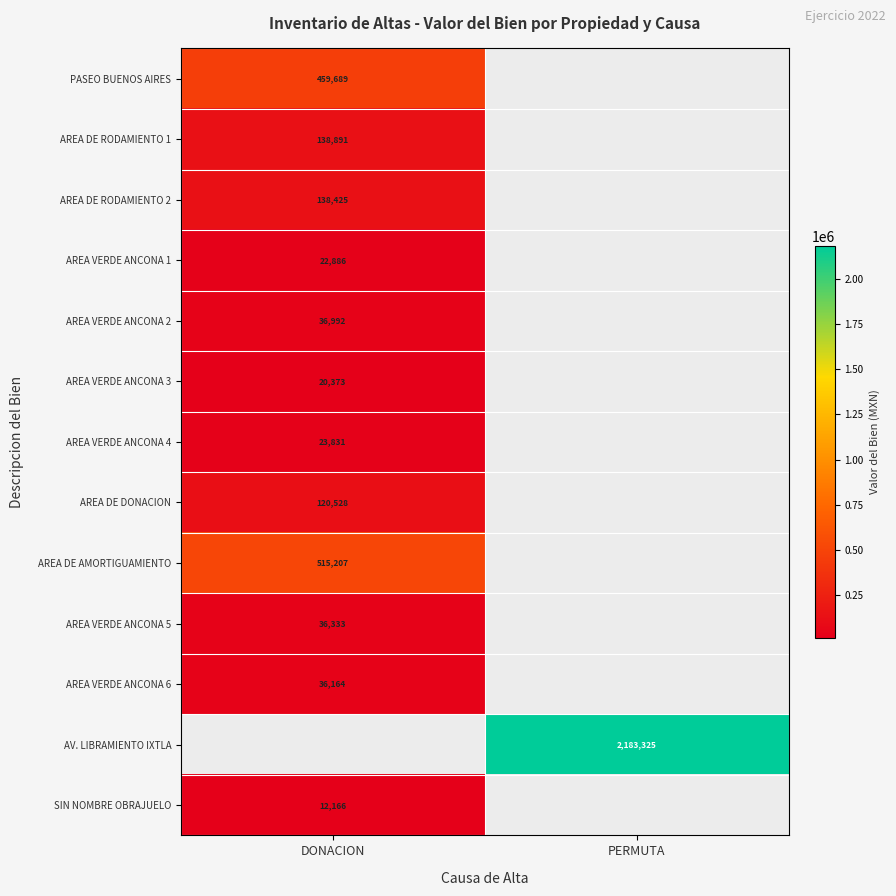

Is the value of AREA VERDE ANCONA 5 at DONACION greater than the value of AREA VERDE ANCONA 1 at DONACION?

Yes